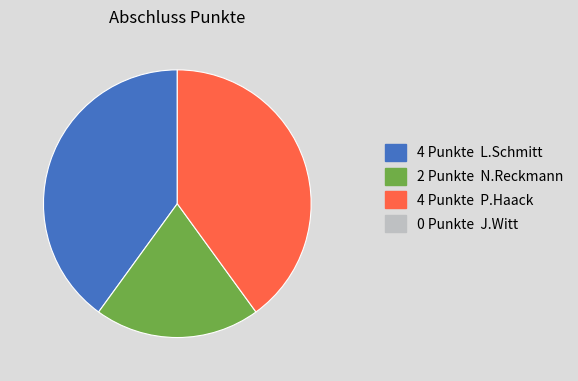

Count the number of slices in the pie.

3